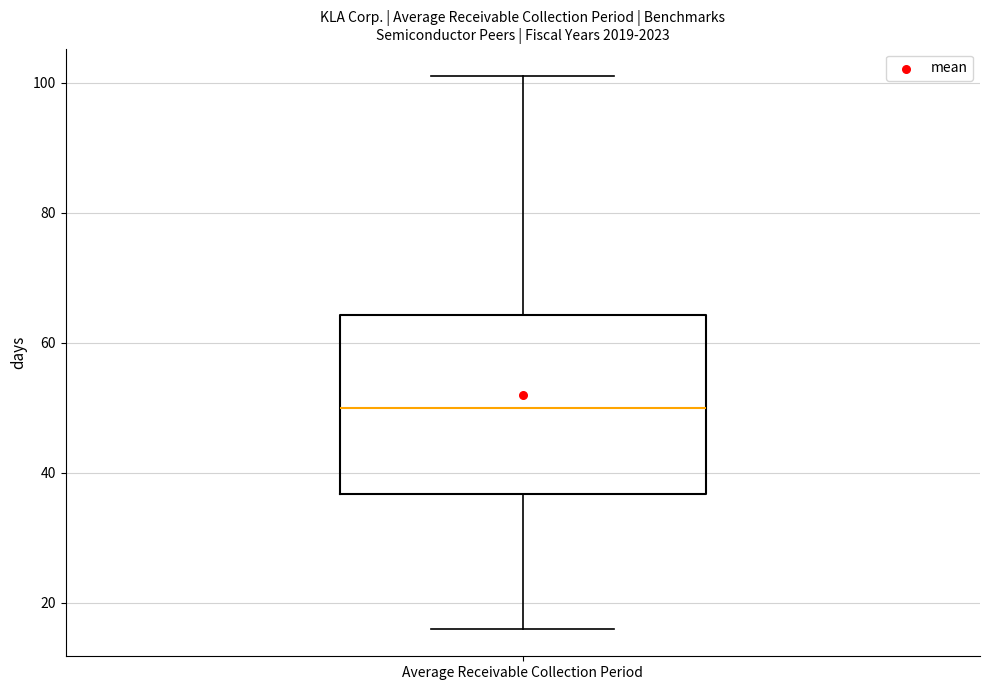

Transcribe this box plot: give where the median line is, the range the box spans, and where the two whiskers end, as read against the y-axis. The values are not printed on the chart, so give them approximately, as read against the axis.

median 50, box 36 to 64, whiskers 16 to 102